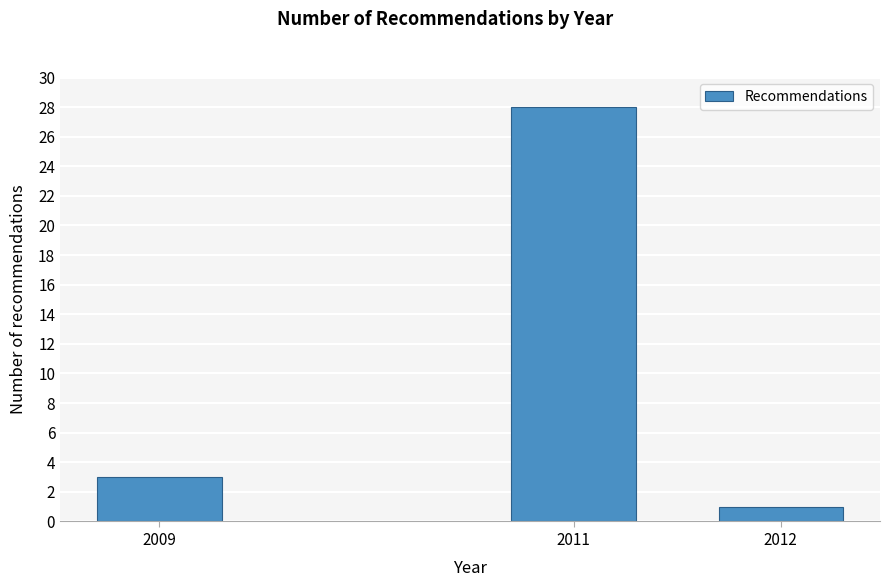

Reading right to left, list all the values displayed in this chart.

2012=1	2011=28	2009=3